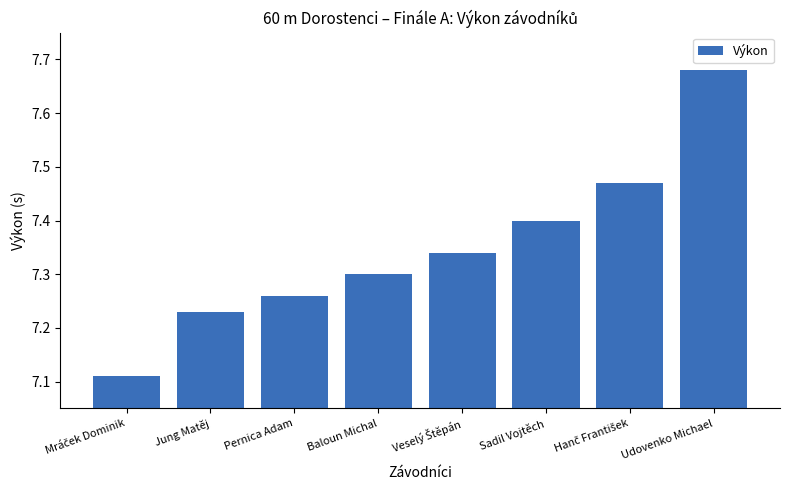

Is it true that the value at Pernica Adam is 7.3?

True